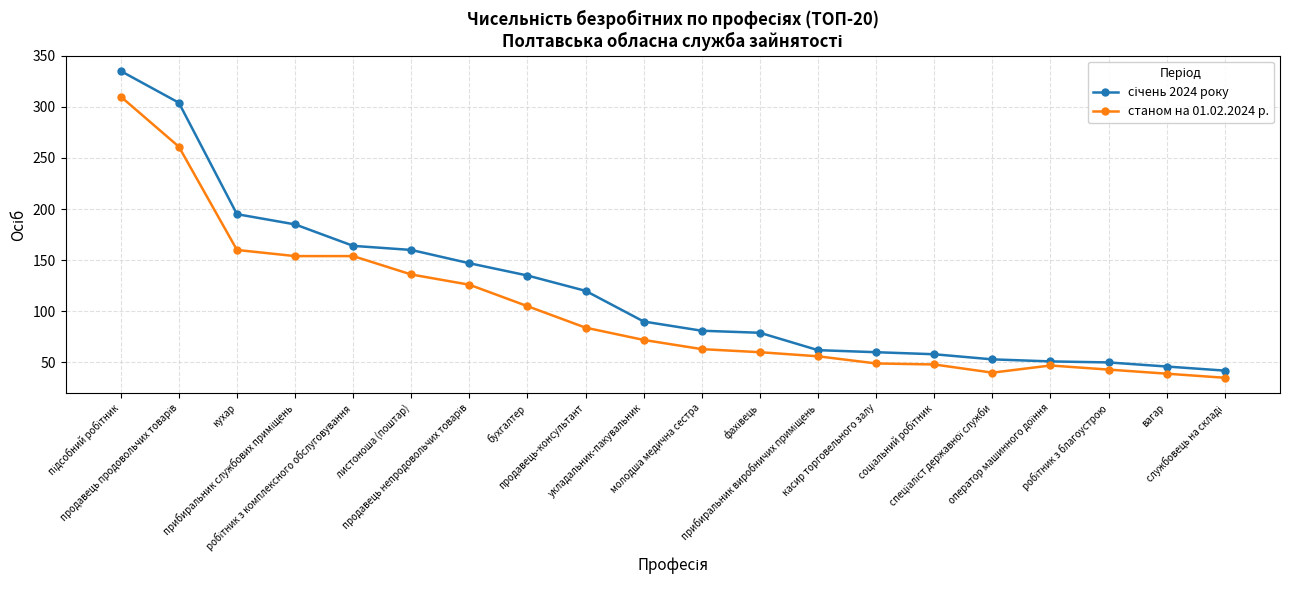

What is the average value of the станом на 01.02.2024 р. series?

102